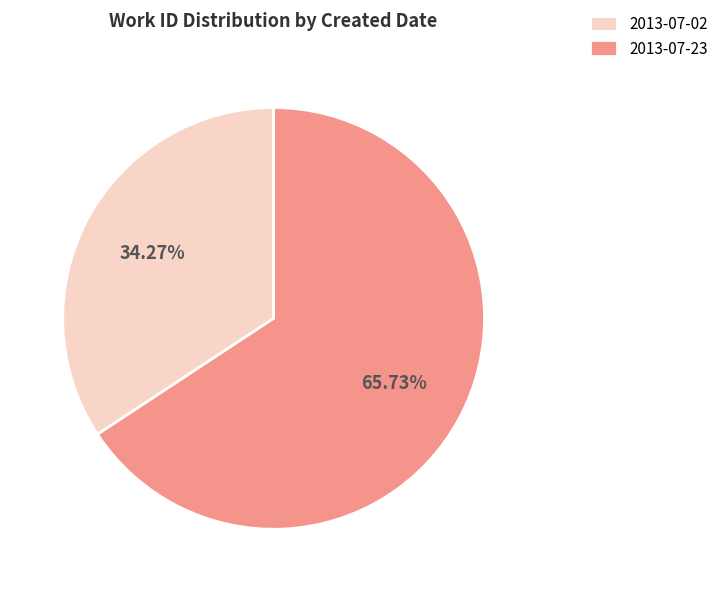

Which slice is the largest?

2013-07-23